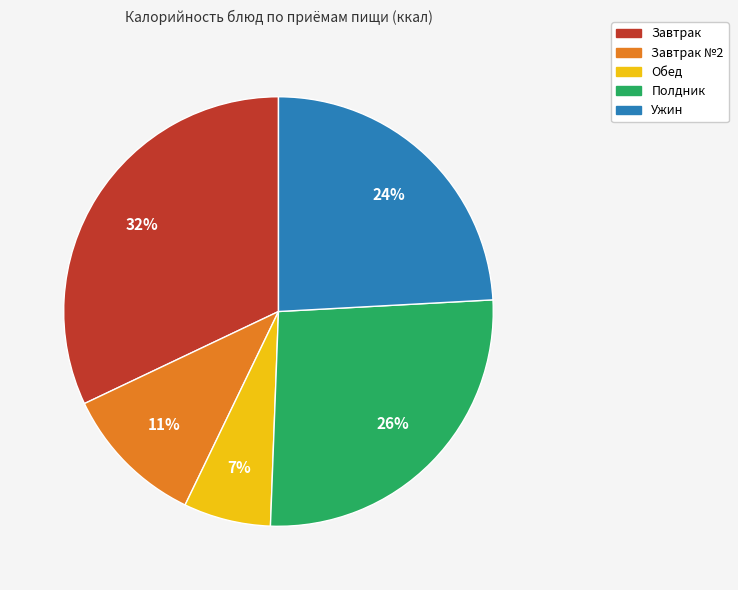

To the nearest percent, what is the difference between the largest and smallest slice percentages?

25%